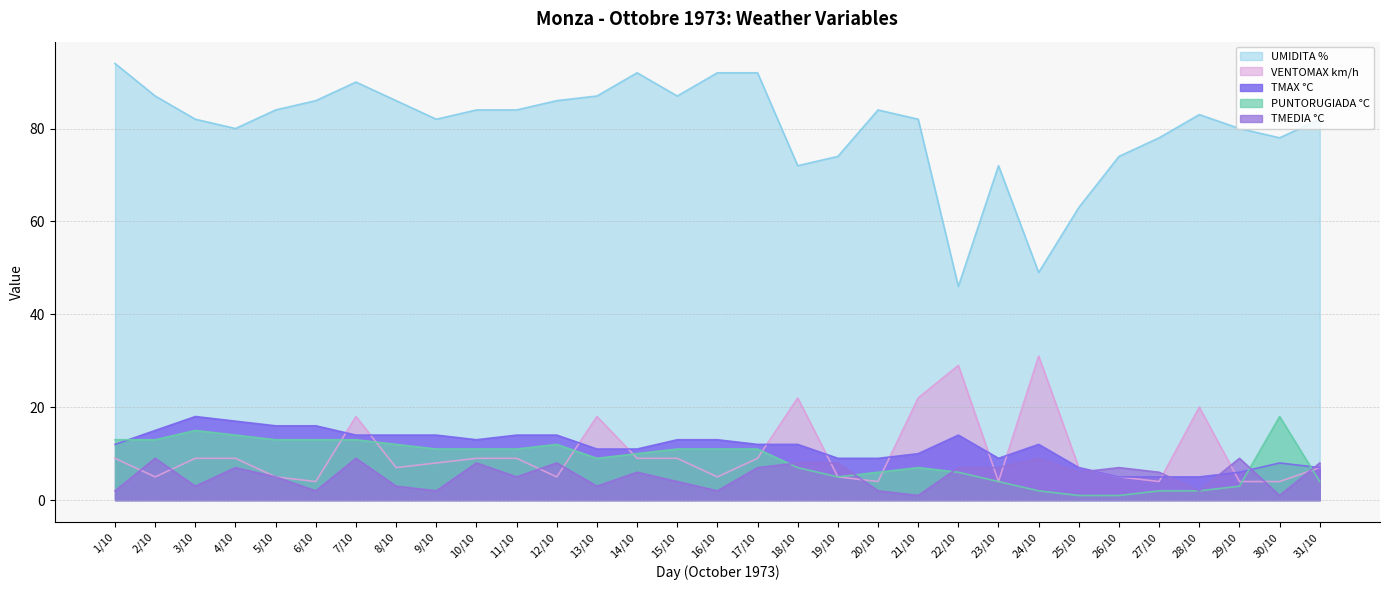

What are all the series names shown in the legend?

UMIDITA %, VENTOMAX km/h, TMAX °C, PUNTORUGIADA °C, TMEDIA °C